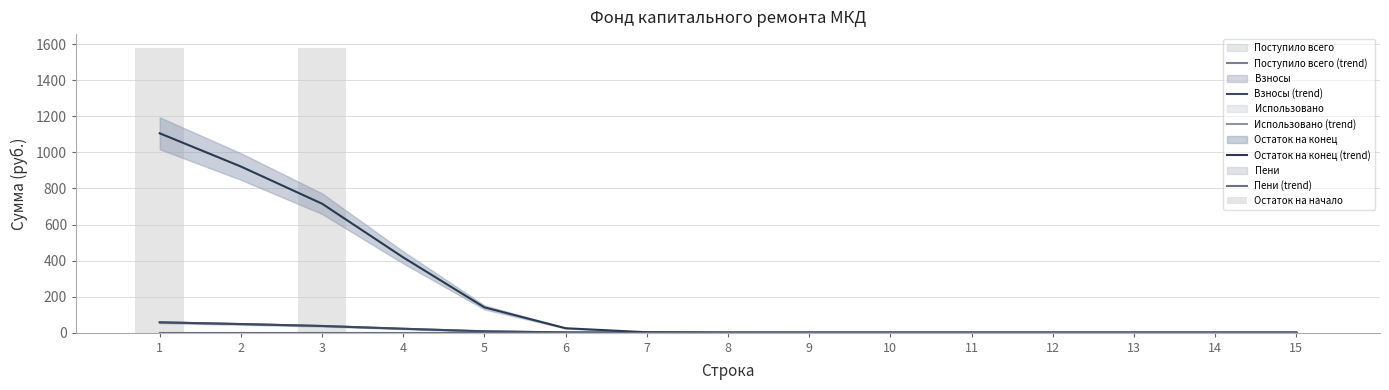

Which category has the lowest value in the Использовано (trend) series?

1